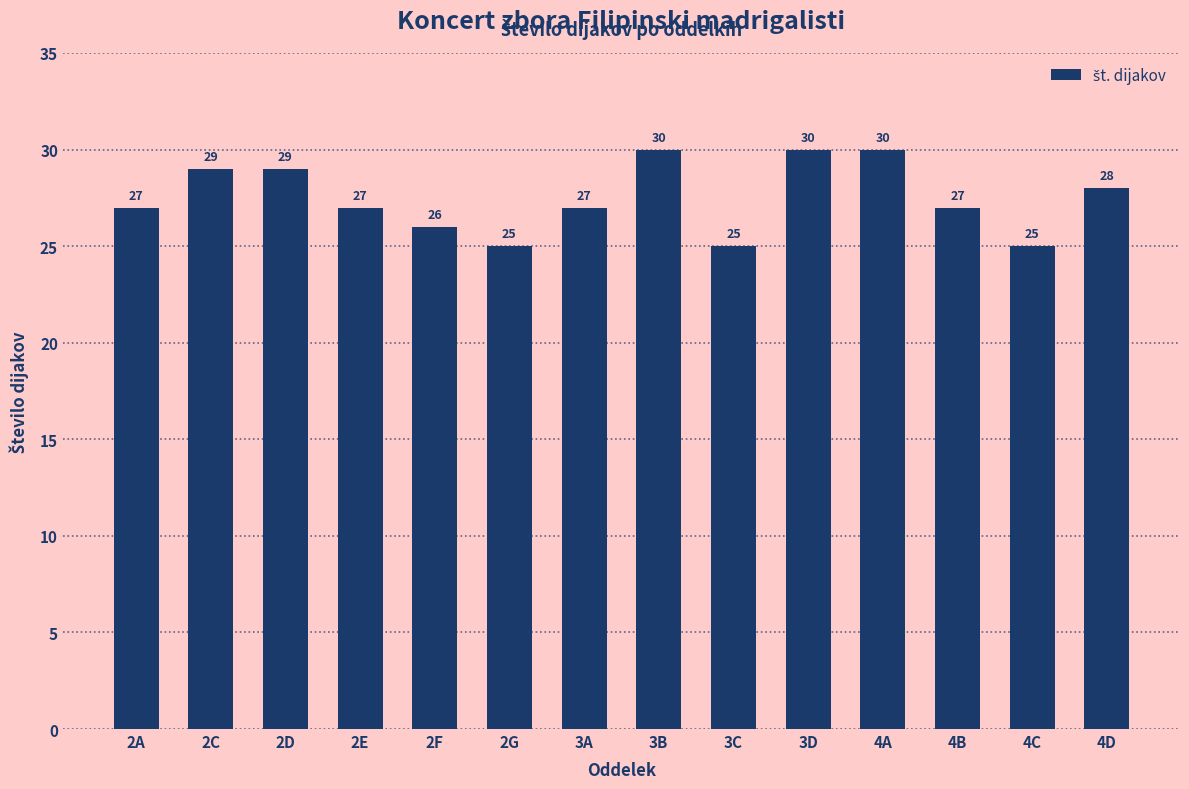

The chart shows a value of 27 at 2E. True or false?

True